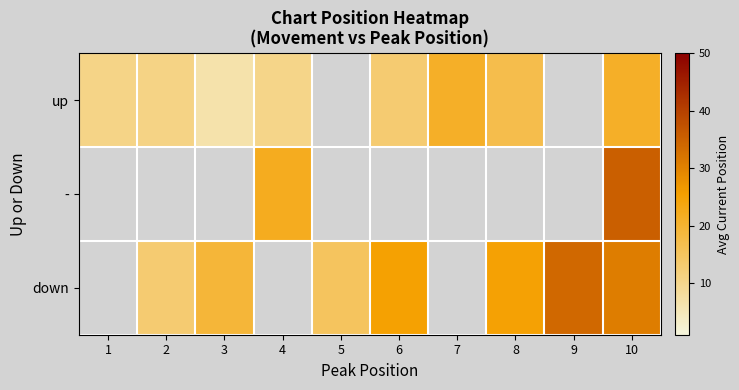

True or false: down has a value of 7.1 at 8.

False